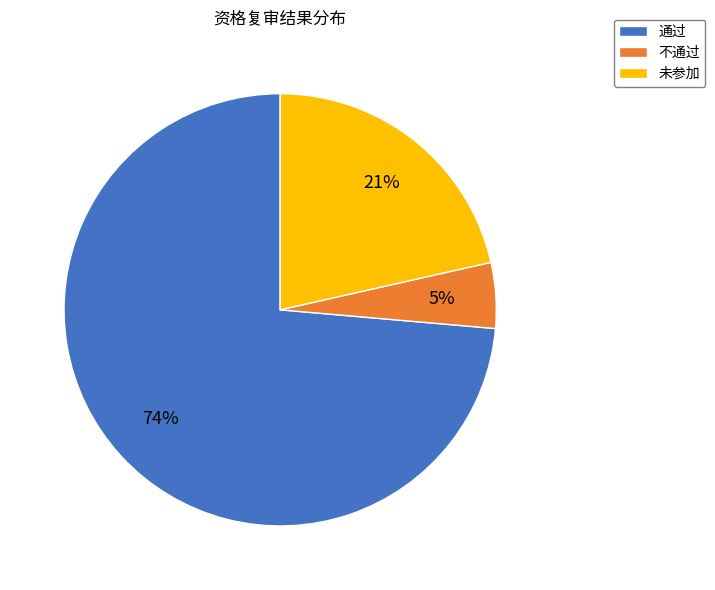

Is 通过 the majority of the pie?

Yes